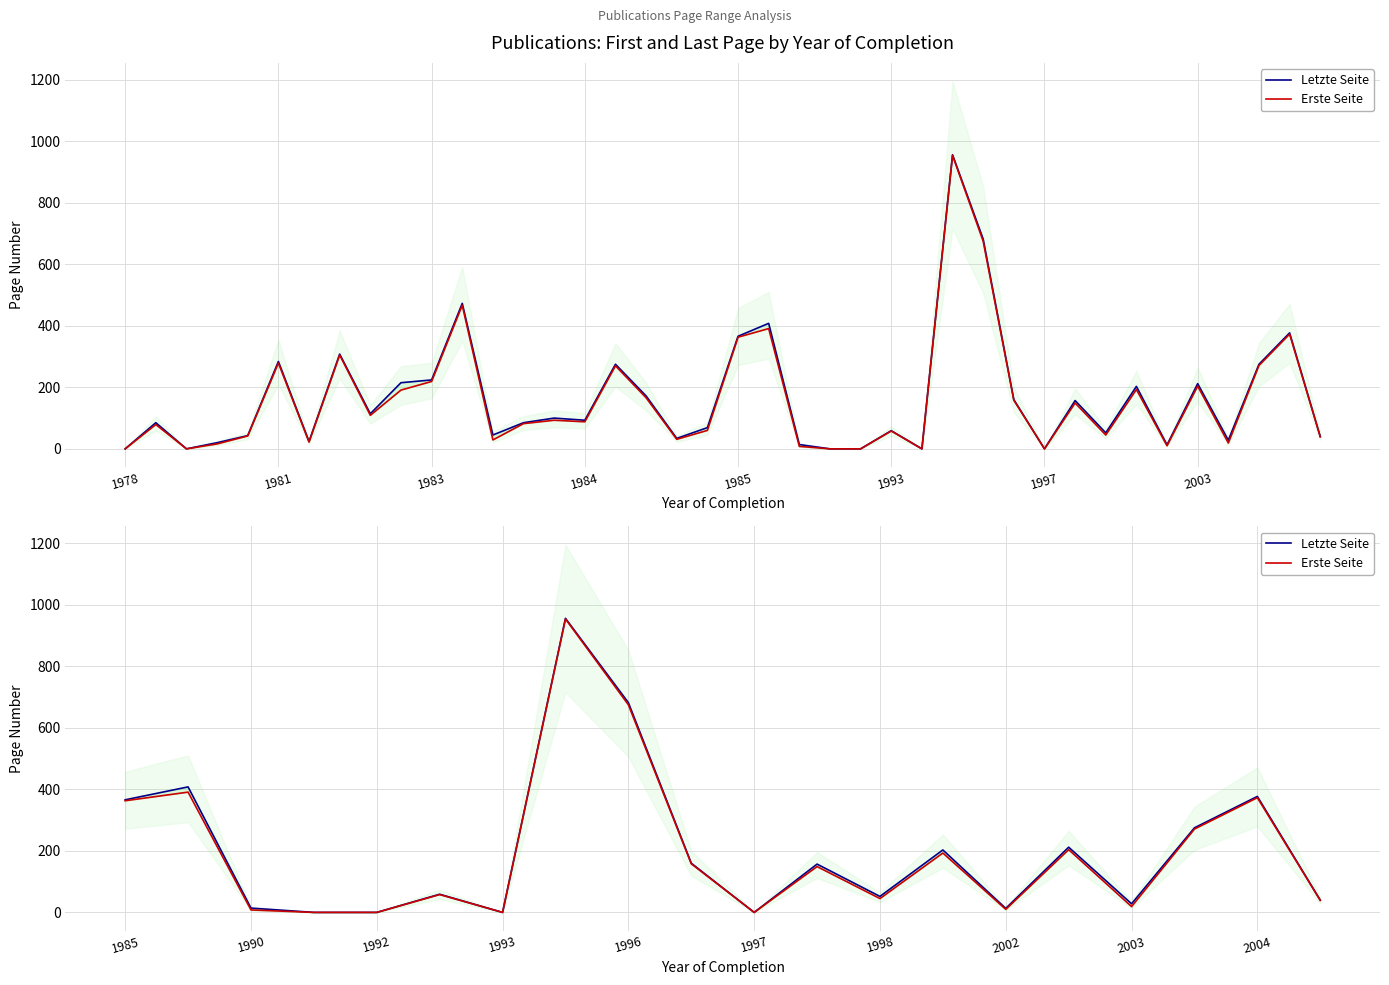

Rank the series by their maximum value, from lowest to highest.

Erste Seite, Letzte Seite